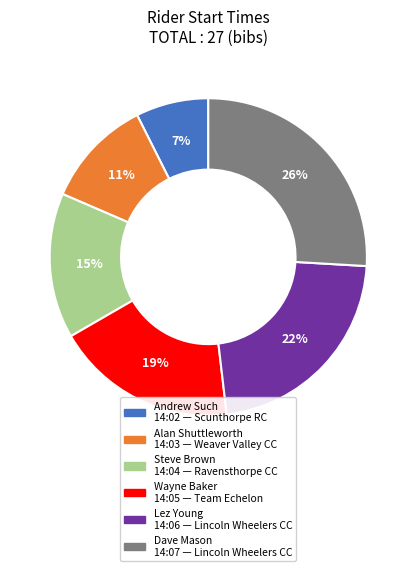

Approximately how many times larger is the value at Alan Shuttleworth 14:03 compared to Wayne Baker 14:05?

0.6